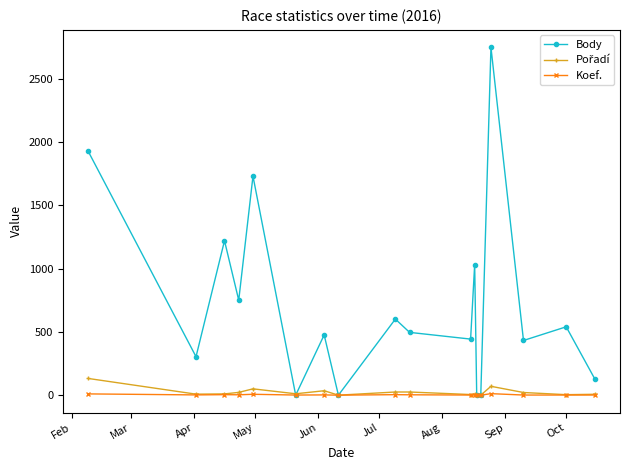

How many series are shown in this chart?

3